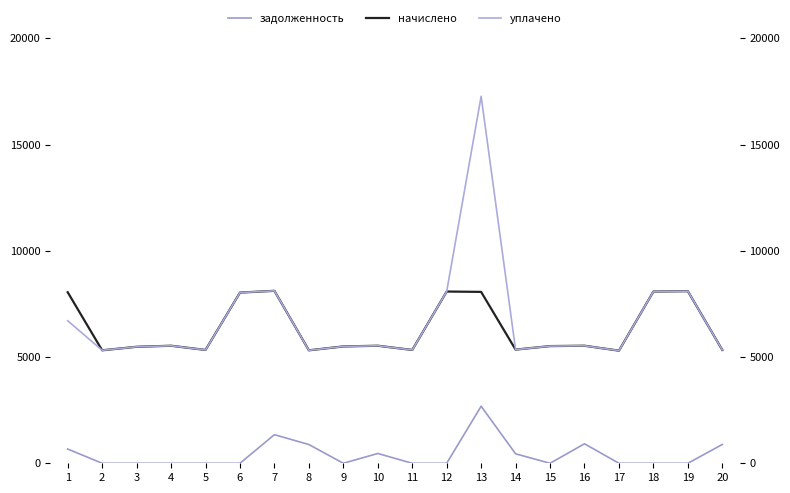

Which series has the largest range (max minus min)?

уплачено